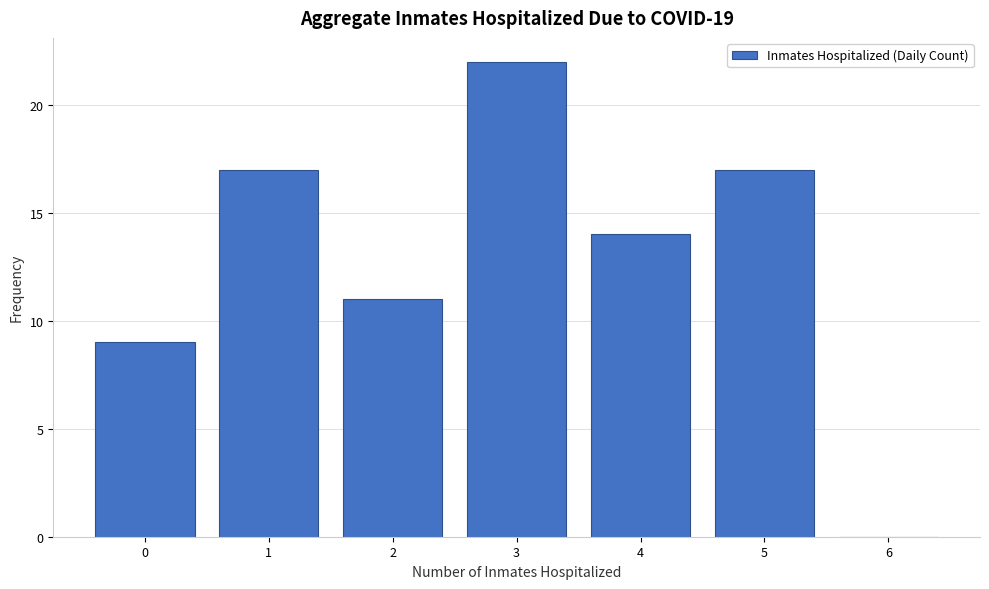

How tall is the bar that spans 0.5 to 1.5 on the x-axis? The values are not printed on the chart, so give them approximately, as read against the axis.

17